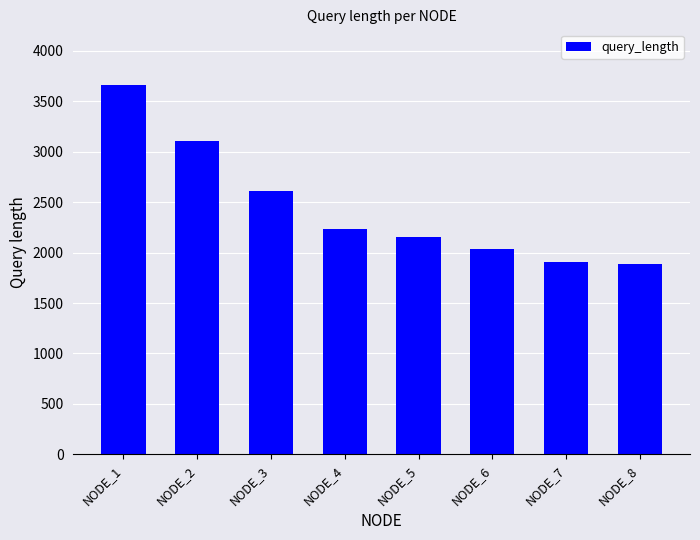

Reading left to right, what are all the values shown in this chart?

NODE_1=3662	NODE_2=3107	NODE_3=2607	NODE_4=2238	NODE_5=2152	NODE_6=2032	NODE_7=1911	NODE_8=1890